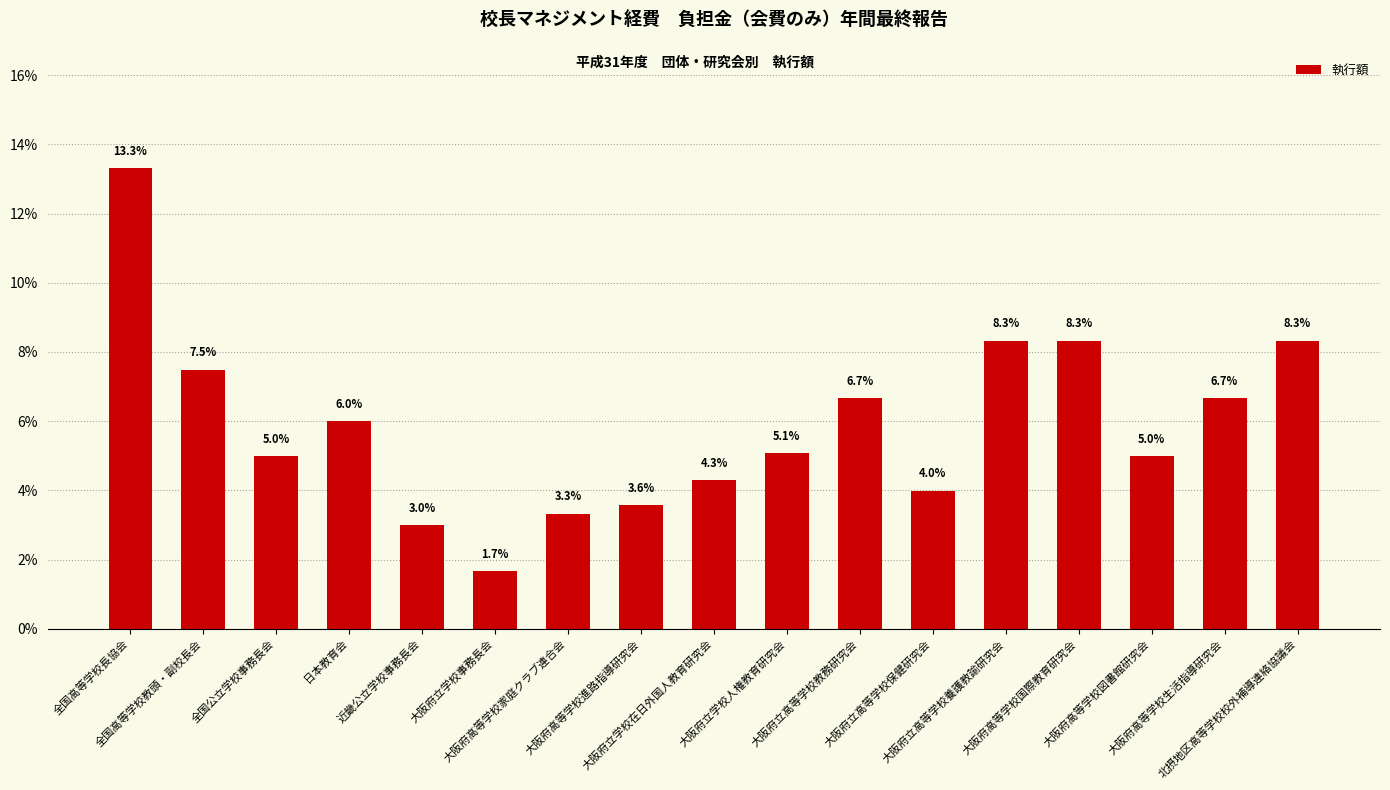

What is the average value?

5.9